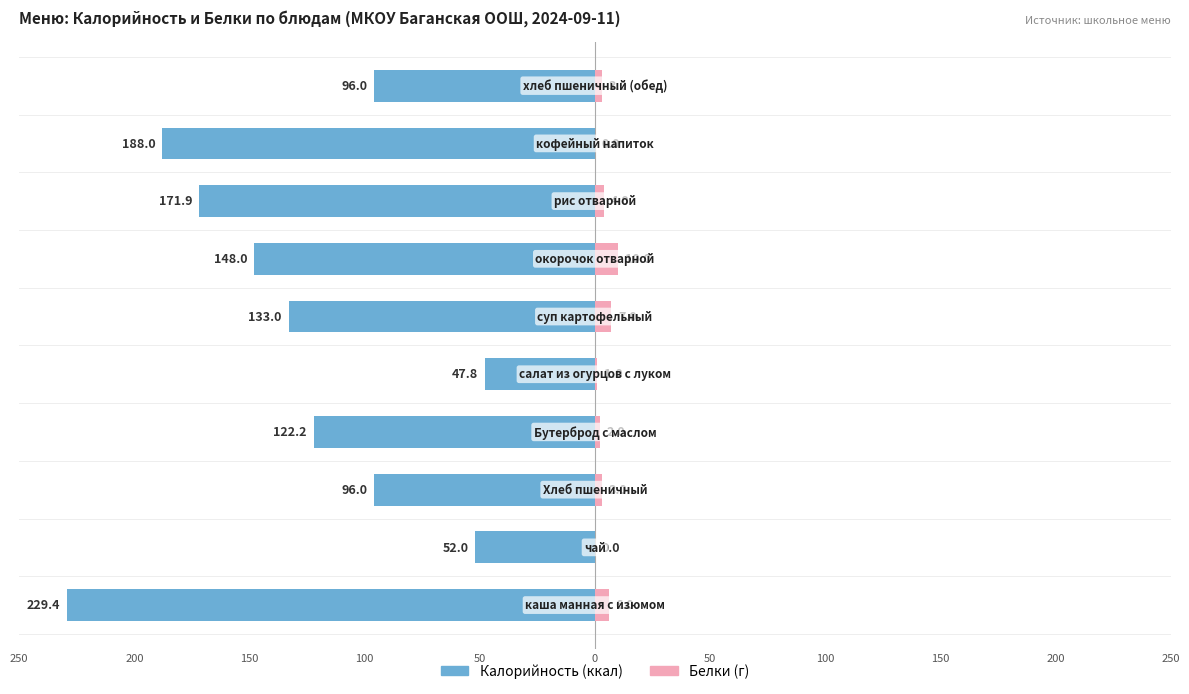

Reading left to right, transcribe all the data shown in this chart.

Калорийность: -229.4	-52.0	-96.0	-122.2	-47.8	-133.0	-148.0	-171.9	-188.0	-96.0
Белки: 6.0	0.0	3.0	2.0	1.0	7.0	10.0	4.0	0.0	3.0